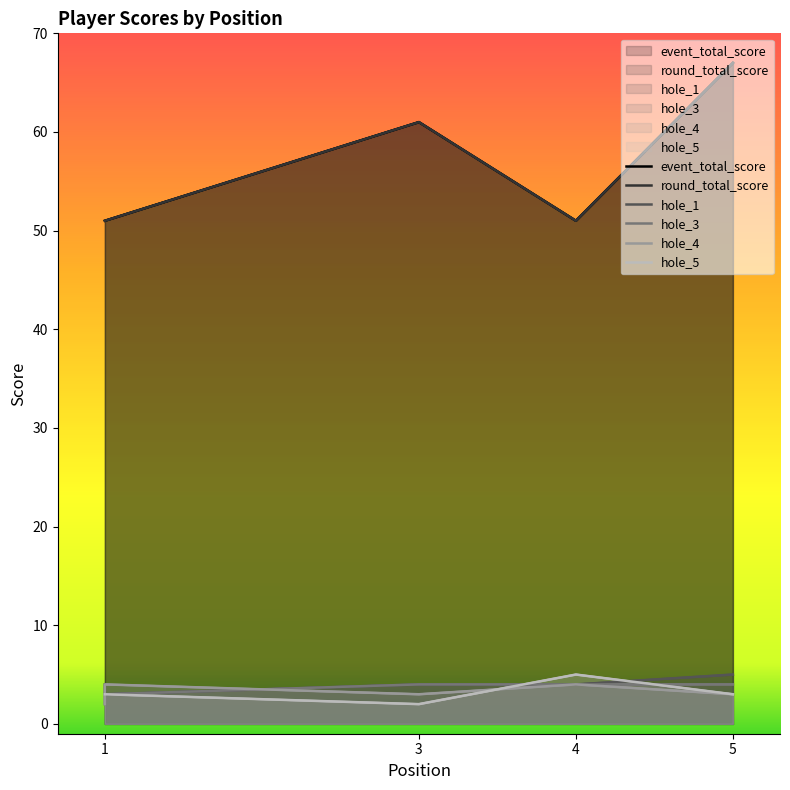

True or false: hole_3 has a value of 6 at 5.

False